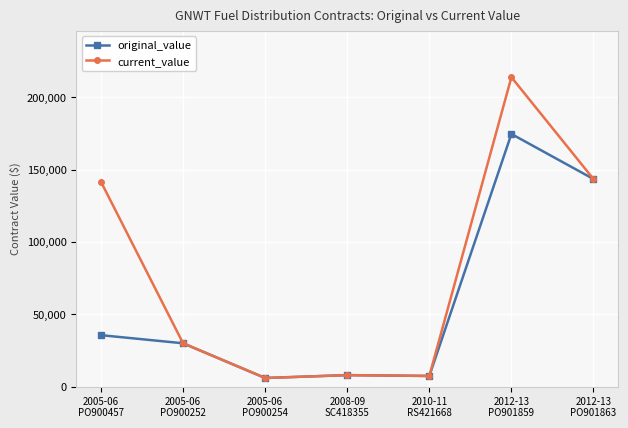

What is the smallest value displayed?

6000.0